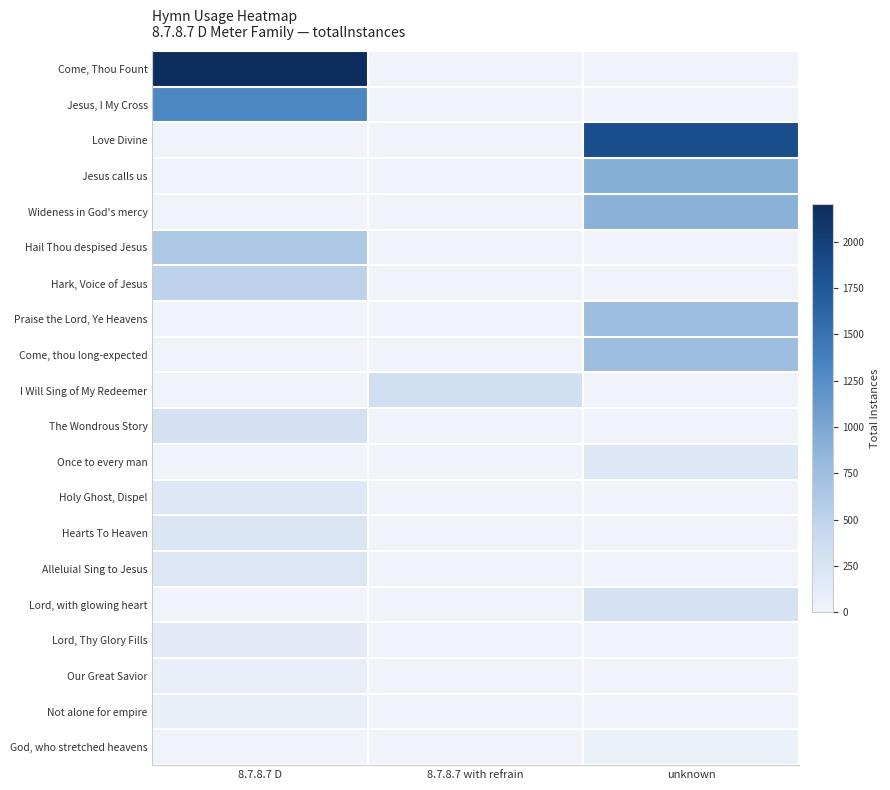

Reading right to left, transcribe all the data shown in this chart.

Come, Thou Fount: unknown=0	8.7.8.7 with refrain=0	8.7.8.7 D=2203
Jesus, I My Cross: unknown=0	8.7.8.7 with refrain=0	8.7.8.7 D=1304
Love Divine: unknown=1863	8.7.8.7 with refrain=0	8.7.8.7 D=0
Jesus calls us: unknown=924	8.7.8.7 with refrain=0	8.7.8.7 D=0
Wideness in God's mercy: unknown=900	8.7.8.7 with refrain=0	8.7.8.7 D=0
Hail Thou despised Jesus: unknown=0	8.7.8.7 with refrain=0	8.7.8.7 D=625
Hark, Voice of Jesus: unknown=0	8.7.8.7 with refrain=0	8.7.8.7 D=505
Praise the Lord, Ye Heavens: unknown=752	8.7.8.7 with refrain=0	8.7.8.7 D=0
Come, thou long-expected: unknown=749	8.7.8.7 with refrain=0	8.7.8.7 D=0
I Will Sing of My Redeemer: unknown=0	8.7.8.7 with refrain=319	8.7.8.7 D=0
The Wondrous Story: unknown=0	8.7.8.7 with refrain=0	8.7.8.7 D=287
Once to every man: unknown=192	8.7.8.7 with refrain=0	8.7.8.7 D=0
Holy Ghost, Dispel: unknown=0	8.7.8.7 with refrain=0	8.7.8.7 D=195
Hearts To Heaven: unknown=0	8.7.8.7 with refrain=0	8.7.8.7 D=219
Alleluia! Sing to Jesus: unknown=0	8.7.8.7 with refrain=0	8.7.8.7 D=215
Lord, with glowing heart: unknown=280	8.7.8.7 with refrain=0	8.7.8.7 D=0
Lord, Thy Glory Fills: unknown=0	8.7.8.7 with refrain=0	8.7.8.7 D=148
Our Great Savior: unknown=0	8.7.8.7 with refrain=0	8.7.8.7 D=78
Not alone for empire: unknown=0	8.7.8.7 with refrain=0	8.7.8.7 D=85
God, who stretched heavens: unknown=46	8.7.8.7 with refrain=0	8.7.8.7 D=0